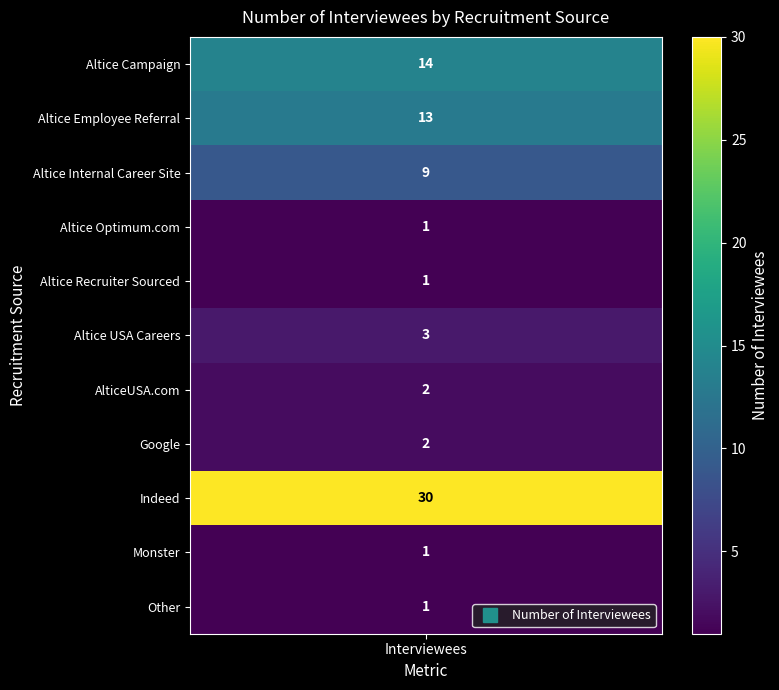

List the labels in order of value, largest first.

Indeed, Altice Campaign, Altice Employee Referral, Altice Internal Career Site, Altice USA Careers, AlticeUSA.com, Google, Altice Optimum.com, Altice Recruiter Sourced, Monster, Other